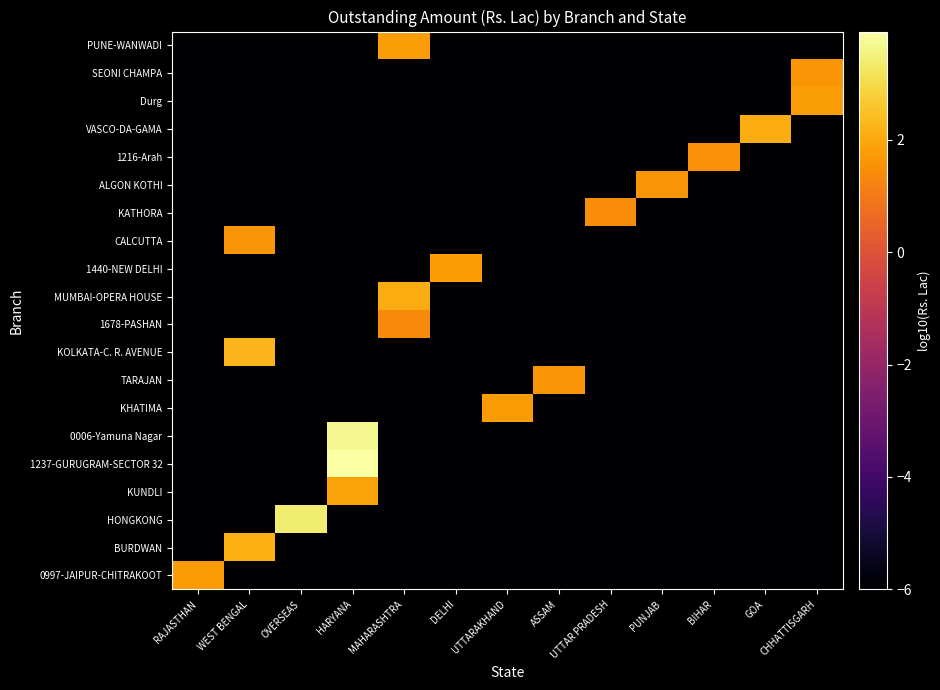

At which category does the chart reach its peak across all series?

HARYANA